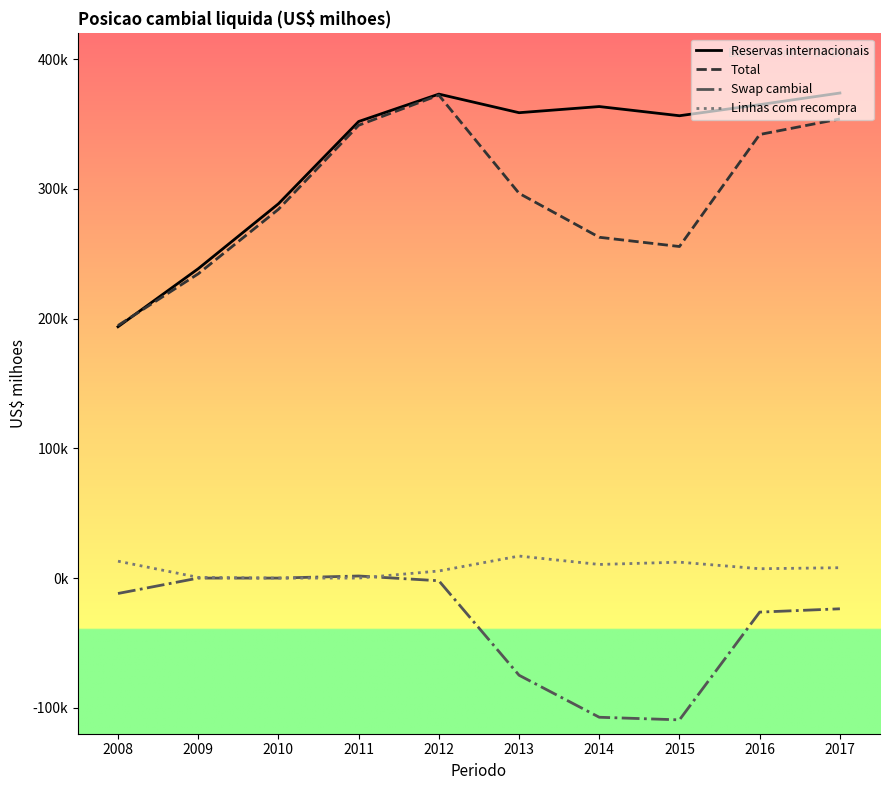

Reading left to right, what are all the values shown in this chart?

Reservas internacionais: 2008=193783.4	2009=238519.5	2010=288574.6	2011=352012.1	2012=373147.5	2013=358807.6	2014=363550.6	2015=356463.7	2016=365016.2	2017=373972.0
Total: 2008=194727.4	2009=234591.5	2010=284325.1	2011=349103.1	2012=372335.2	2013=296642.2	2014=262762.7	2015=255631.1	2016=342005.7	2017=354016.5
Swap cambial: 2008=-11877.6	2009=0.0	2010=0.0	2011=1608.6	2012=-2057.9	2013=-74902.6	2014=-107305.0	2015=-109310.5	2016=-26240.4	2017=-23684.1
Linhas com recompra: 2008=13022.7	2009=534.6	2010=0.0	2011=0.0	2012=5466.0	2013=16986.0	2014=10500.0	2015=12275.0	2016=7205.0	2017=8000.0